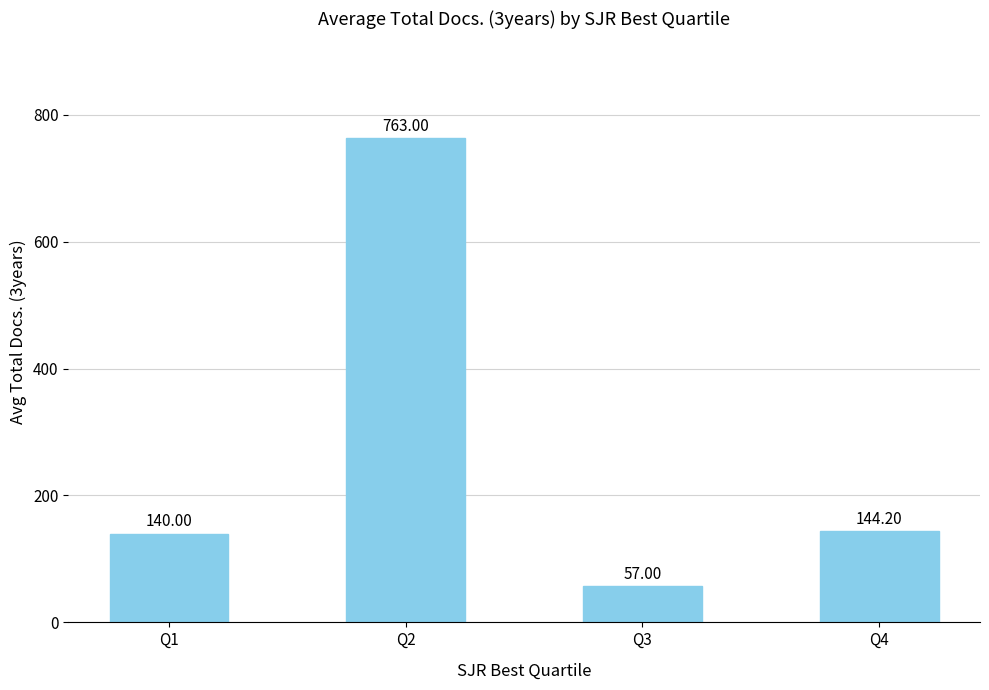

Which category has the lowest value across all series?

Q3